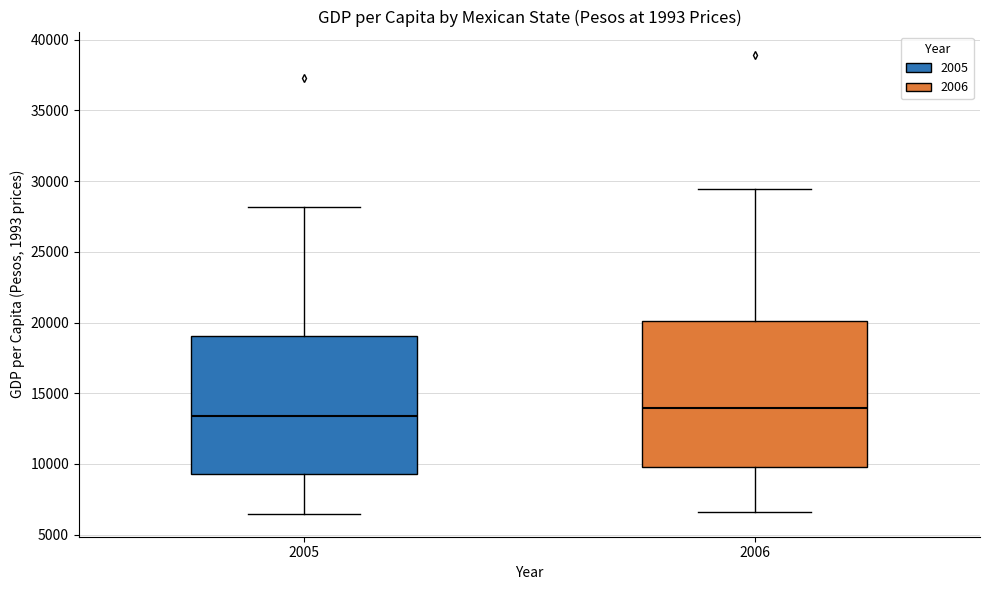

Which box is the tallest, from its lower edge to its upper edge?

2006